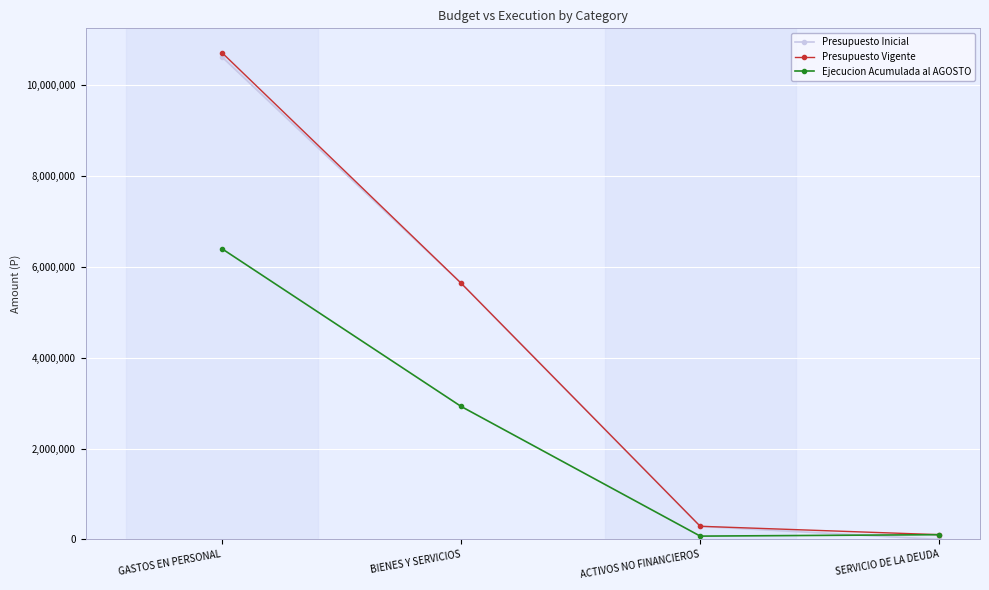

The value of Ejecucion Acumulada al AGOSTO at GASTOS EN PERSONAL is 6398780. True or false?

True